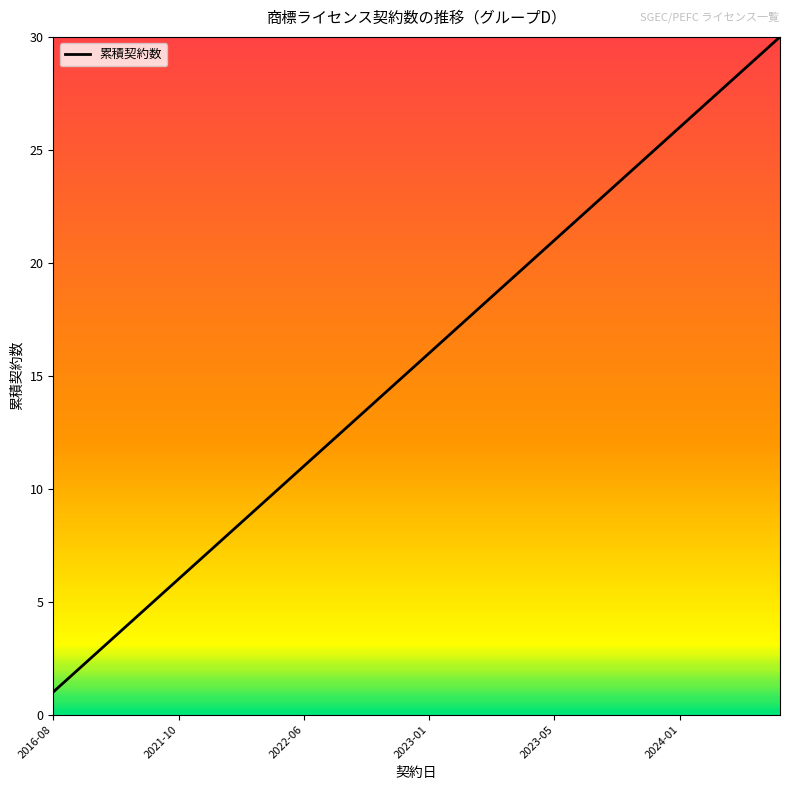

What is the greatest value displayed?

30